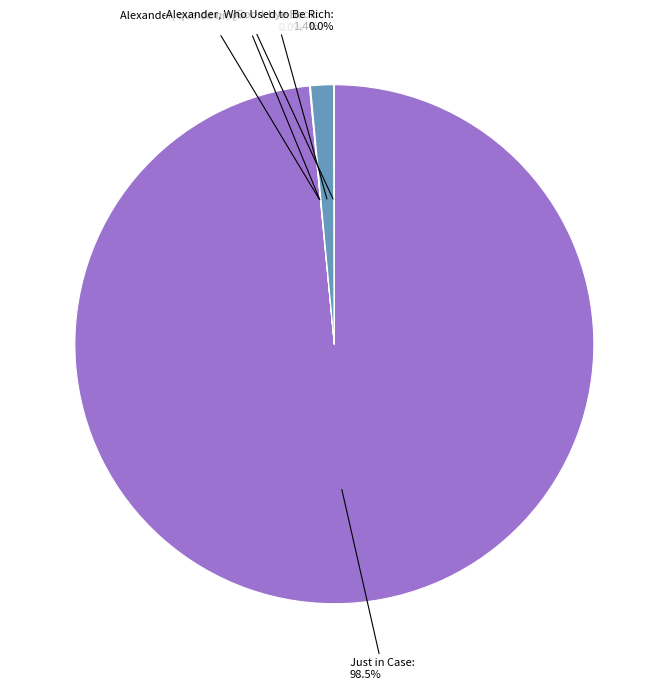

Is there a majority slice in this chart?

Yes